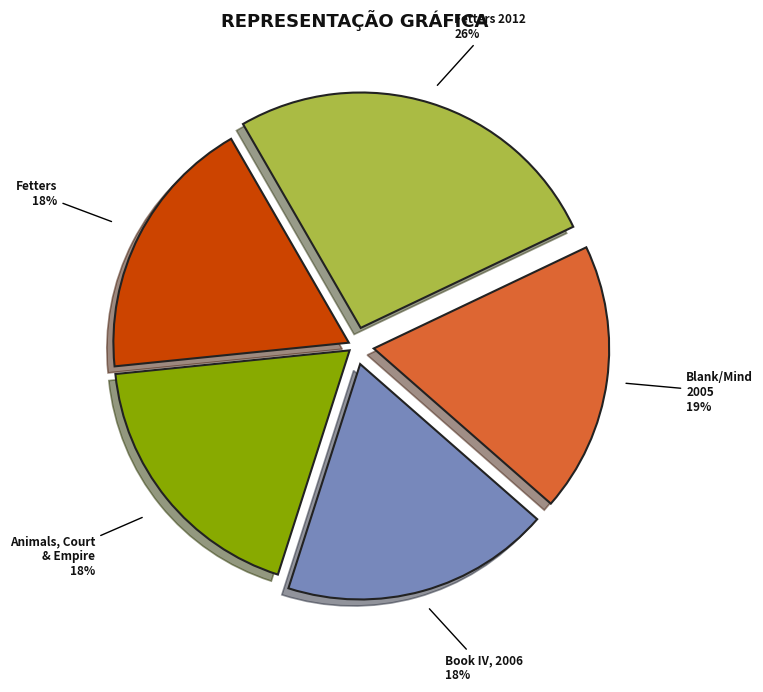

Is there any slice that represents more than half of the pie?

No